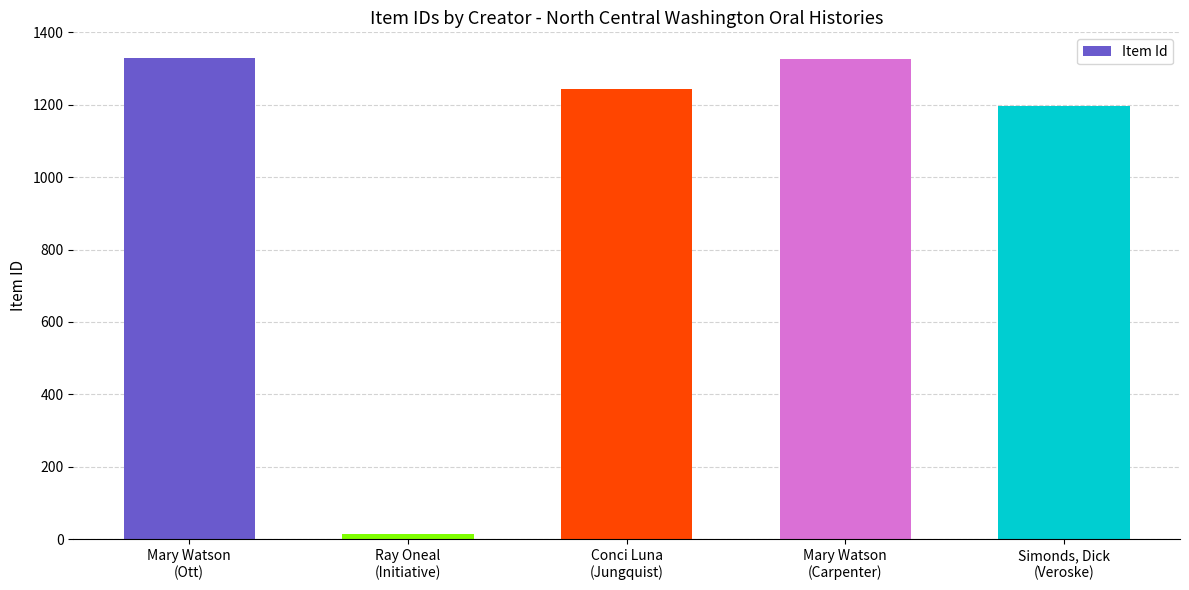

How many categories are shown in the chart?

5